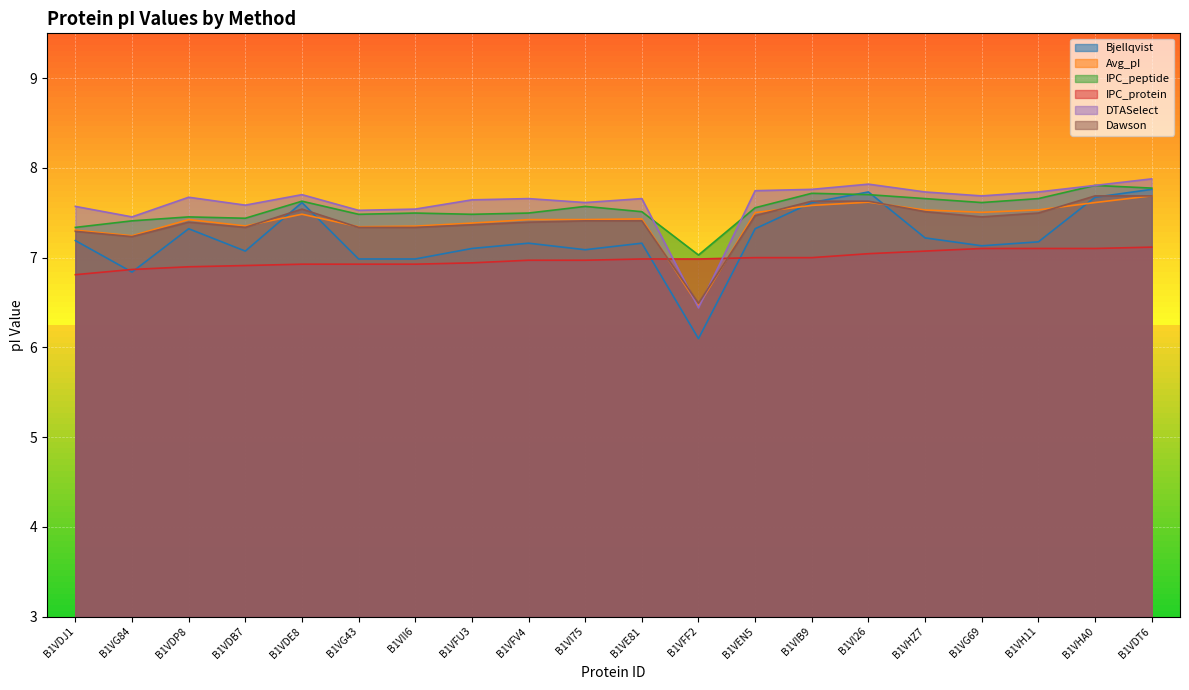

What is the spread (max minus min) of values at B1VDP8?

0.8